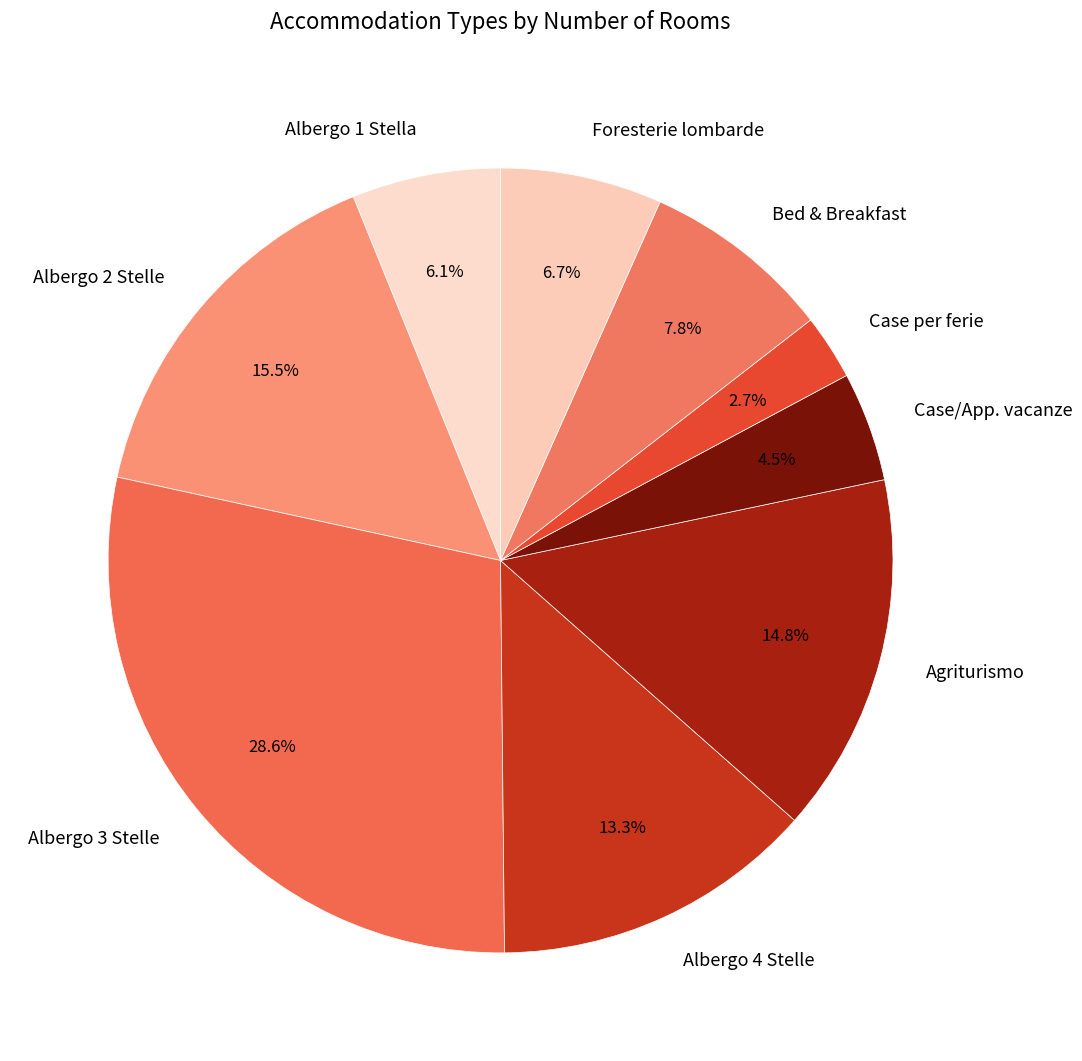

Is Case/App. vacanze the majority of the pie?

No